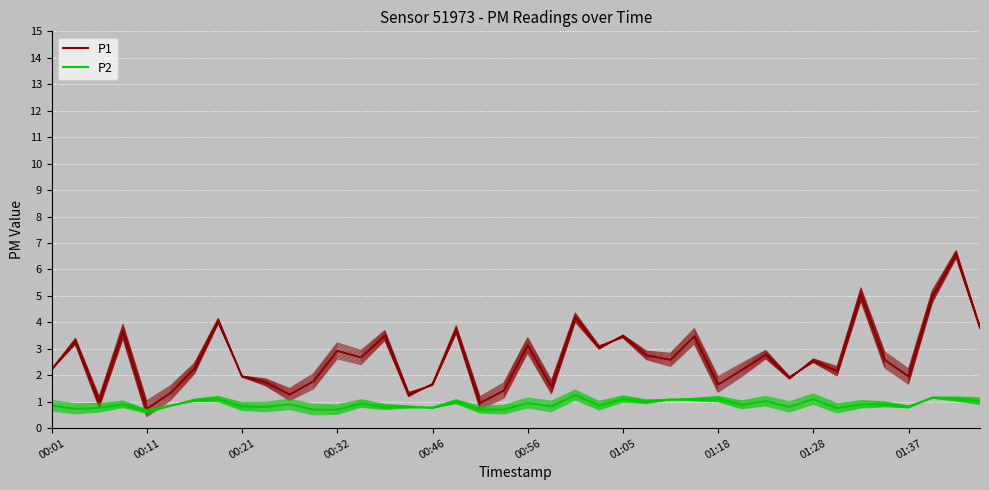

Reading left to right, what are all the values shown in this chart?

P1: 2.2	3.3	1.0	3.6	0.7	1.3	2.2	4.0	1.9	1.7	1.3	1.8	2.9	2.7	3.5	1.3	1.6	3.7	0.9	1.4	3.1	1.6	4.2	3.0	3.5	2.8	2.6	3.5	1.6	2.2	2.8	1.9	2.5	2.1	5.0	2.6	1.9	5.0	6.6	3.8
P2: 0.8	0.7	0.8	0.9	0.6	0.8	1.1	1.1	0.8	0.8	0.9	0.7	0.7	0.9	0.8	0.8	0.8	1.0	0.7	0.7	0.9	0.8	1.2	0.8	1.1	1.0	1.1	1.1	1.1	0.9	1.0	0.8	1.1	0.8	0.9	0.9	0.8	1.1	1.1	1.0